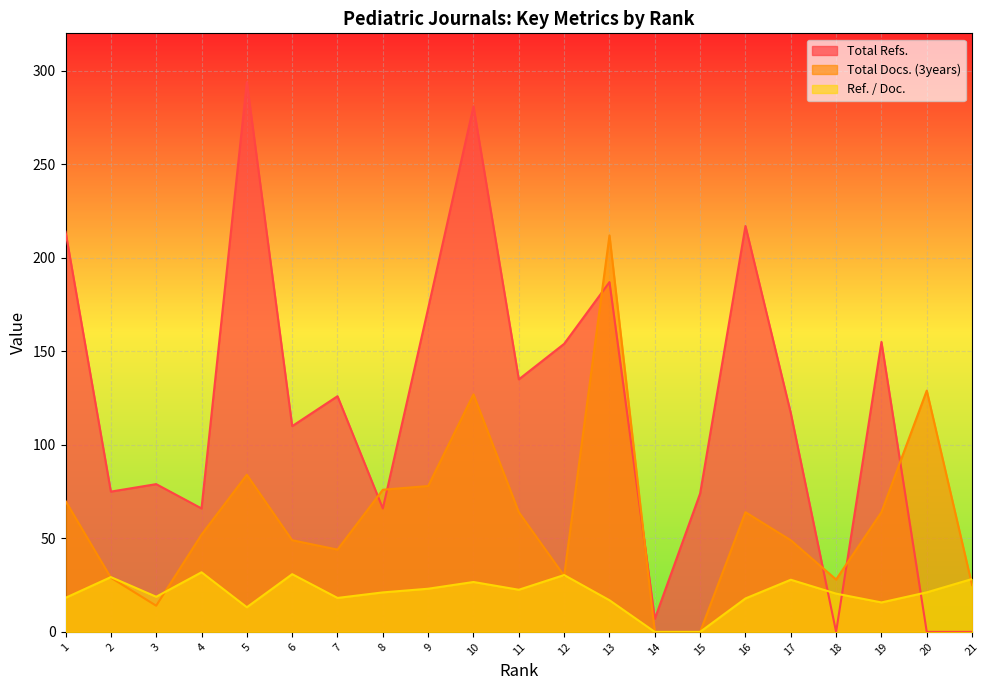

How many positive values does the Total Docs. (3years) series have?

19